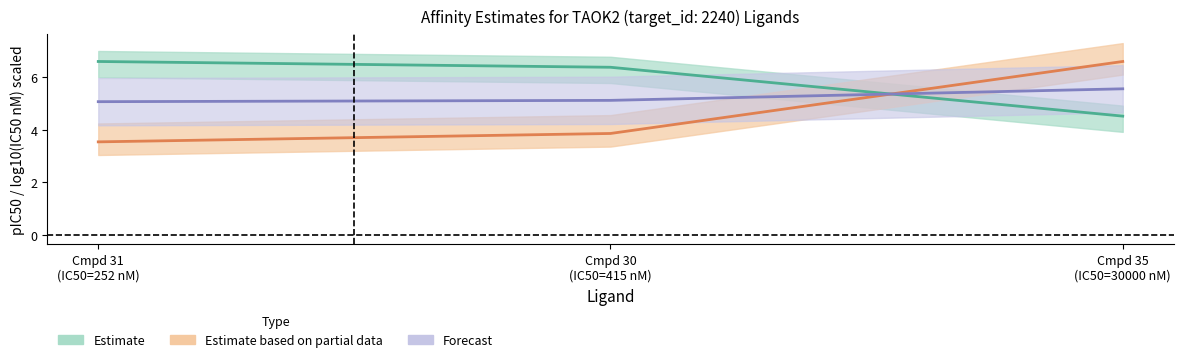

Reading left to right, extract all data points from this chart.

Estimate: 6.6	6.4	4.5
Estimate based on partial data: 3.5	3.9	6.6
Forecast: 5.1	5.1	5.6